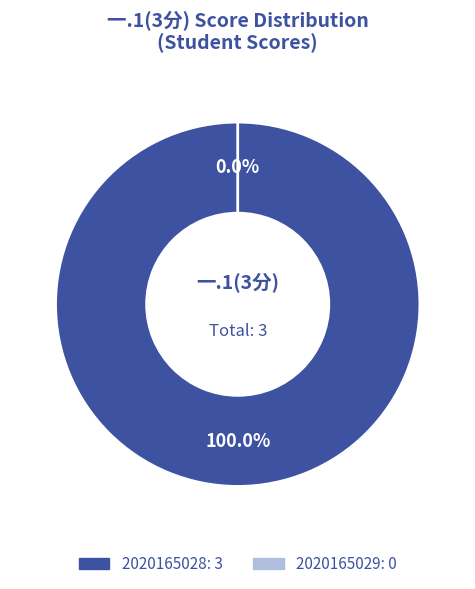

To the nearest percent, what is the combined percentage of 2020165029 and 2020165028?

100%